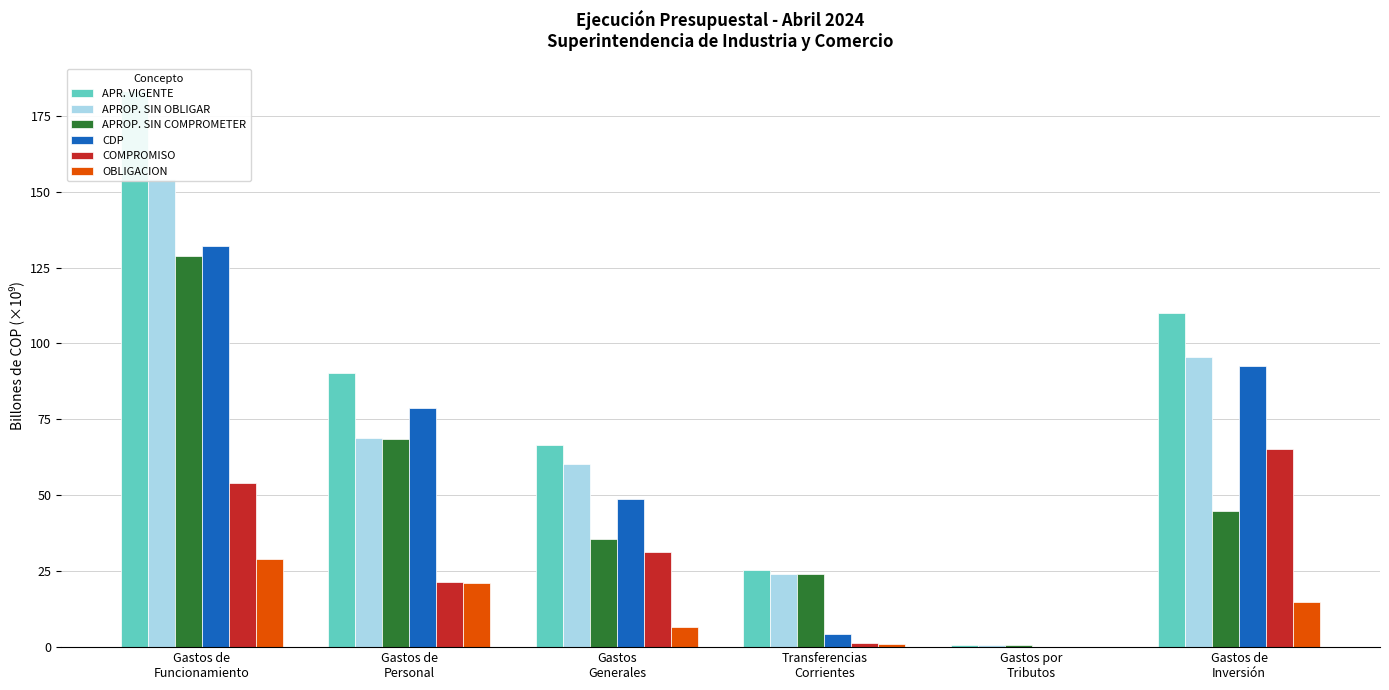

How many data points in COMPROMISO are less than 31?

3